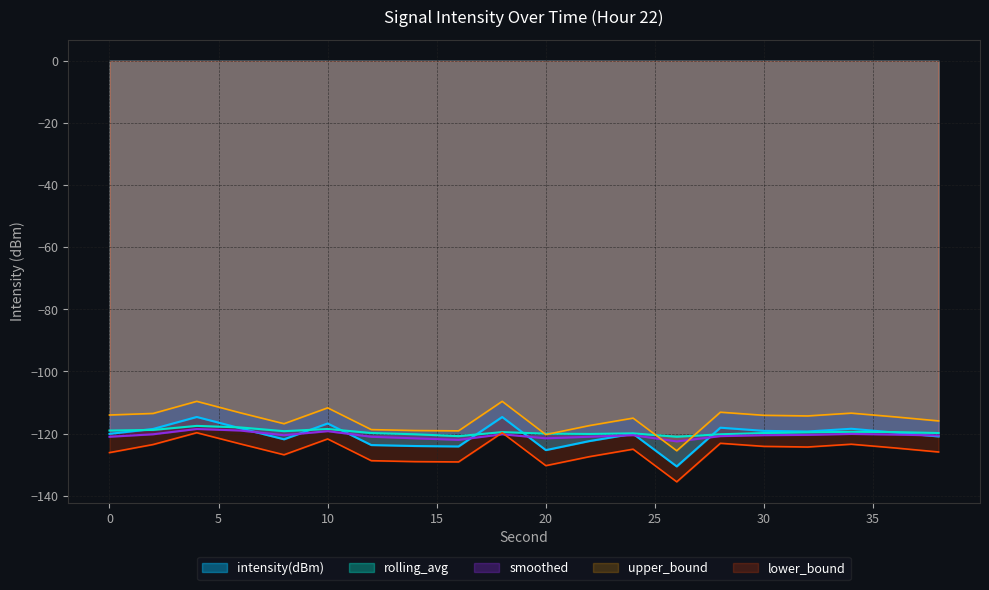

Which series has the largest range (max minus min)?

intensity(dBm)